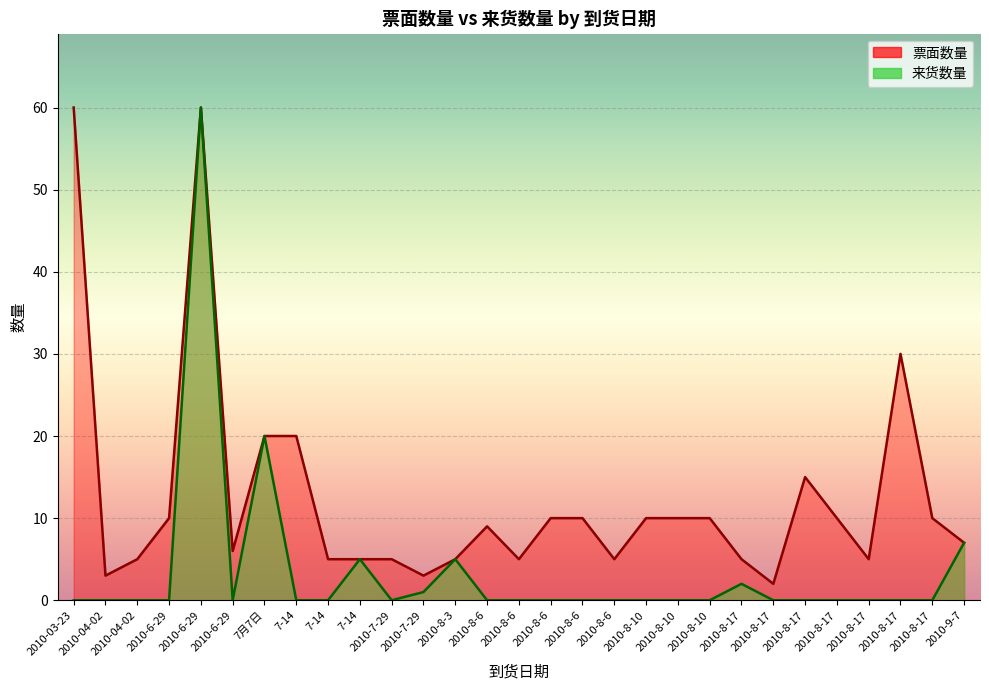

At which category does 来货数量 reach its first local valley?

2010-6-29